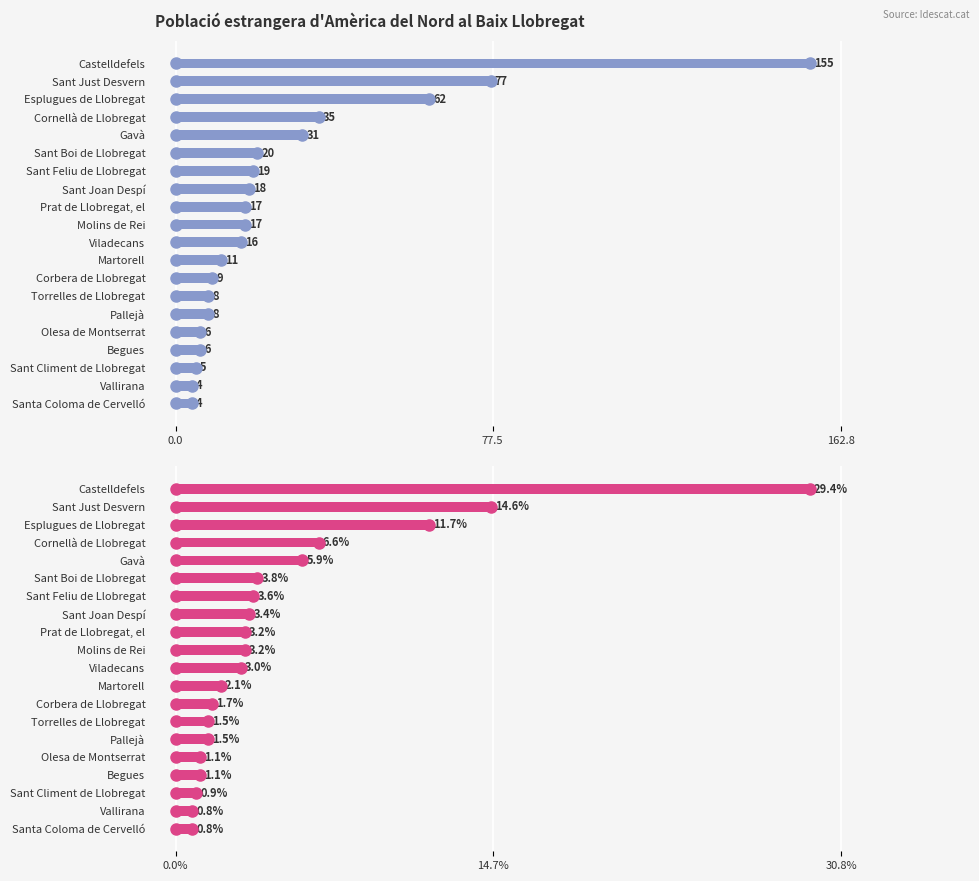

How many data points are less than 17?

10